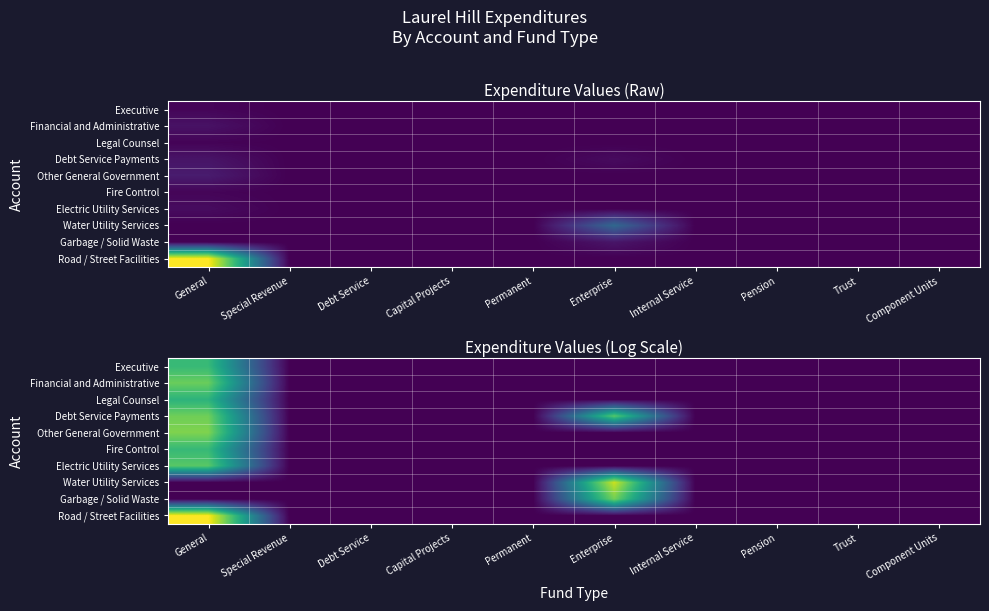

At which label does Water Utility Services reach its peak?

Enterprise